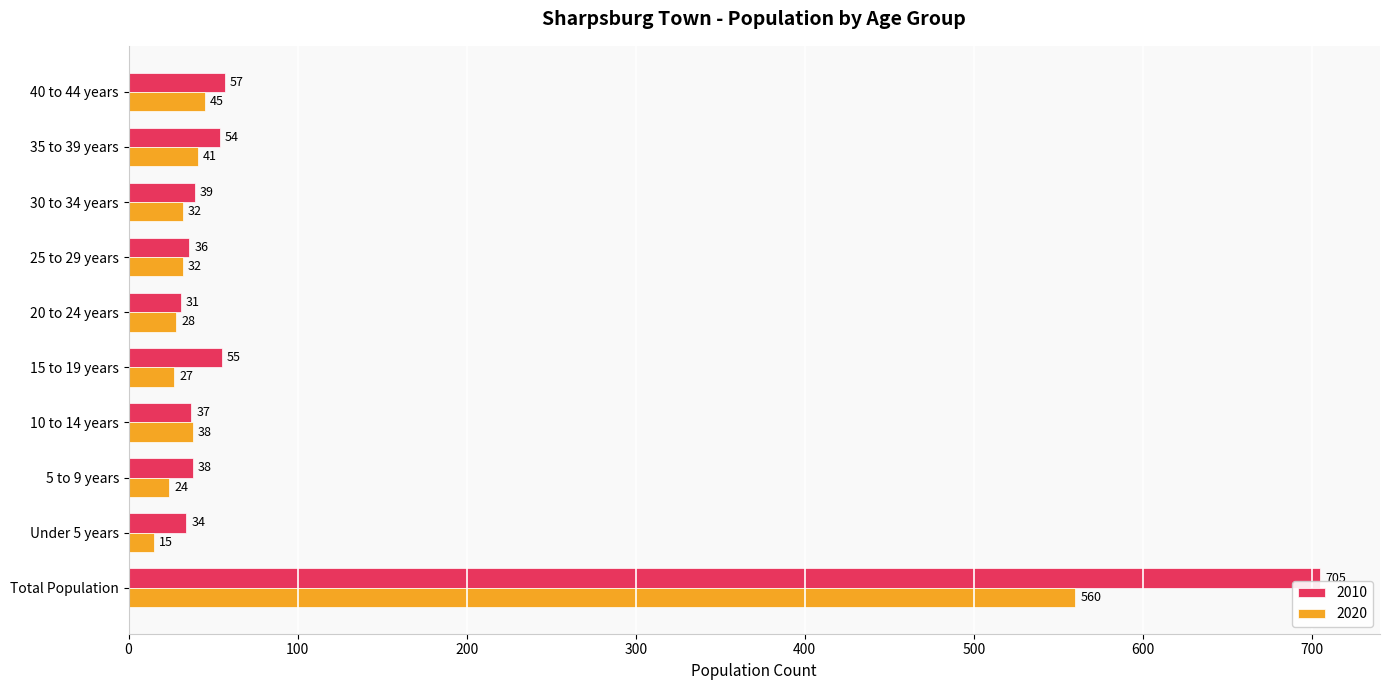

Rank the series by their average value, from highest to lowest.

2010, 2020